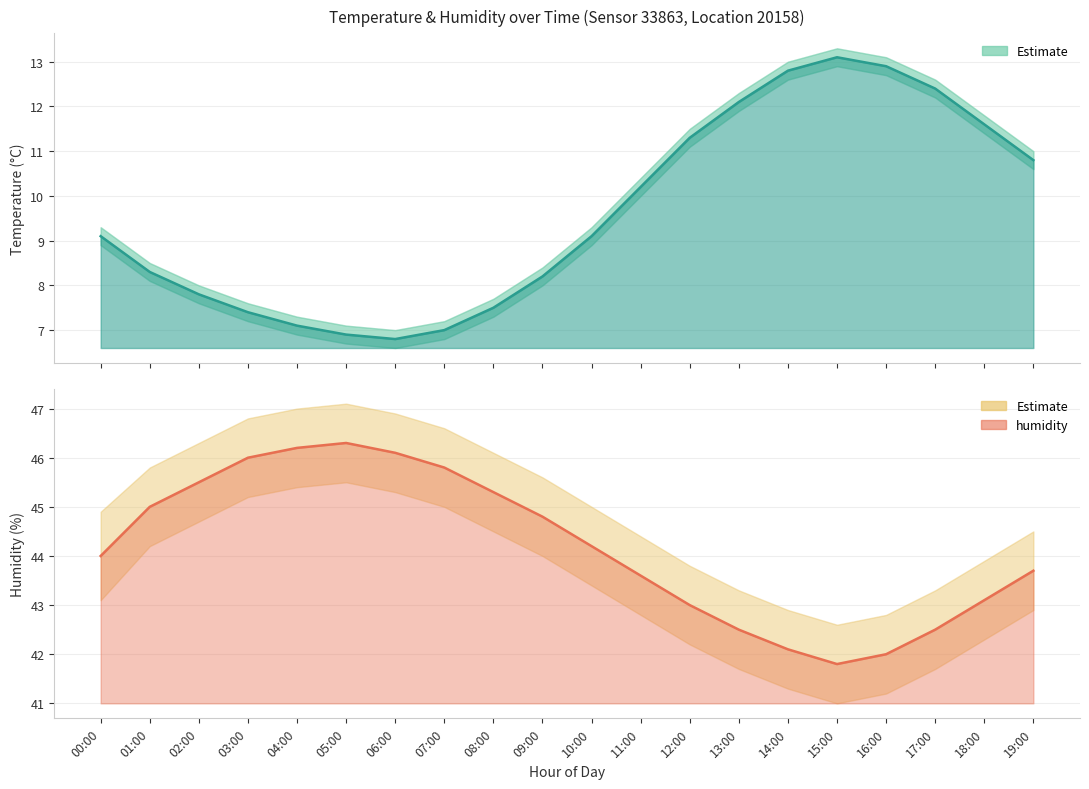

True or false: temperature has more than 1 points higher than both neighbors.

False